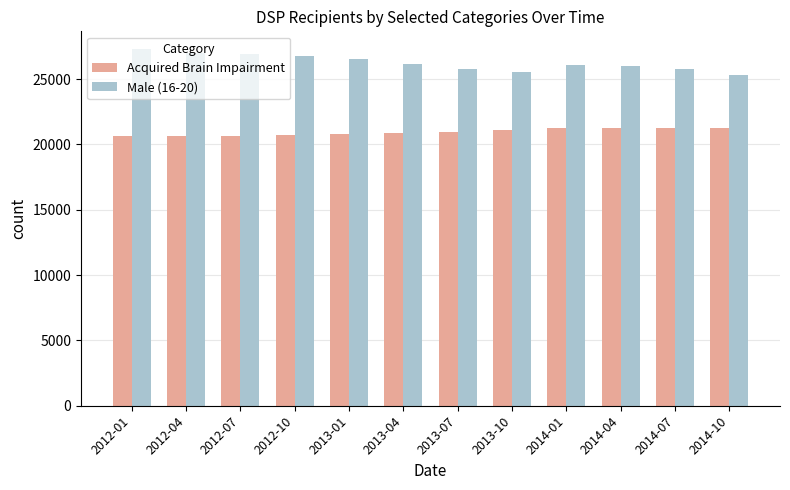

What is the label of the 10th bar from the right?

2012-07